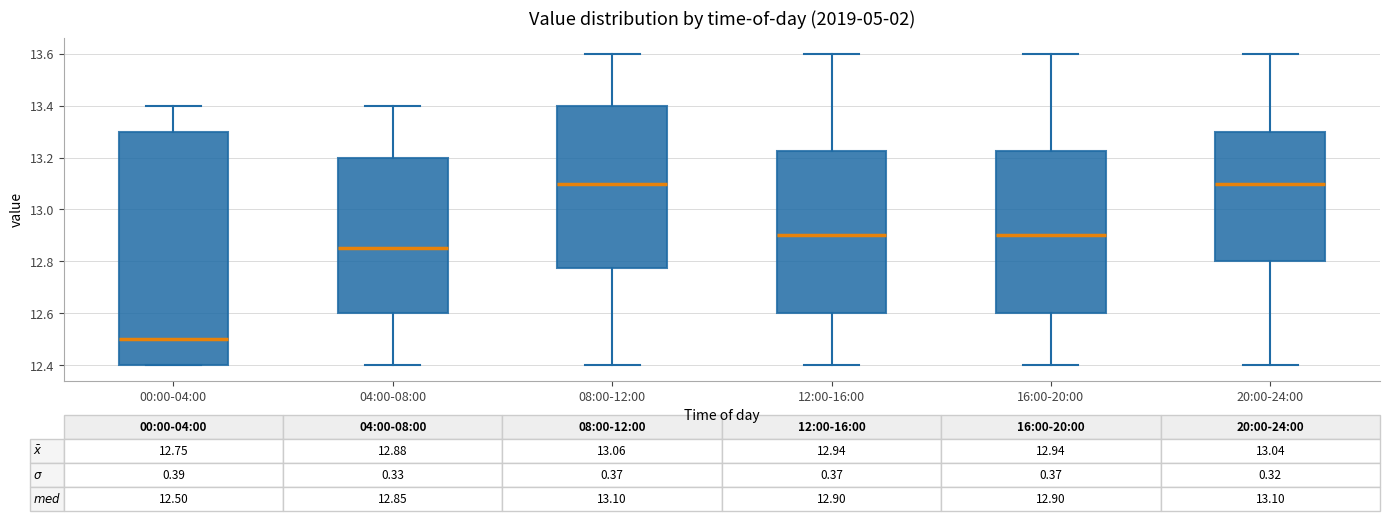

Comparing the boxes themselves (not the whiskers), which one is the tallest?

00:00-04:00